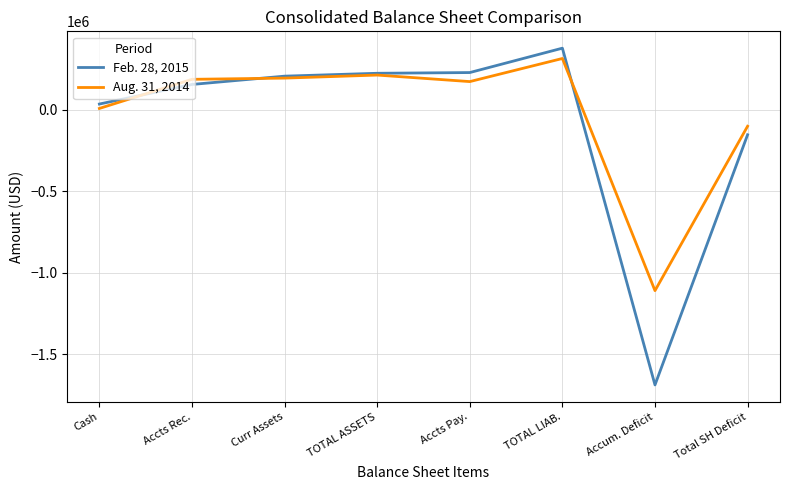

Does the chart have visible grid lines?

Yes